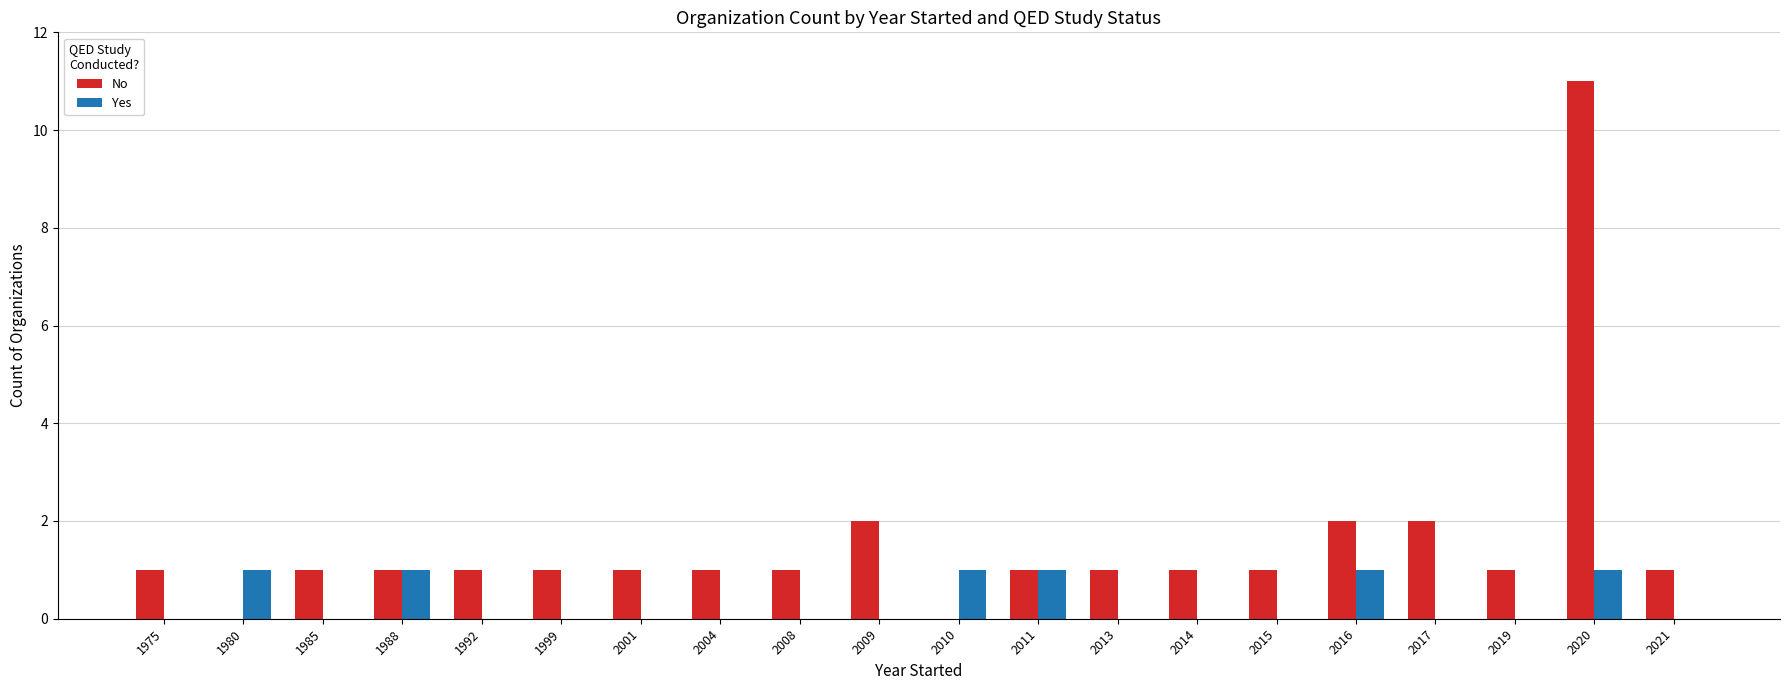

Which series has the largest total across all categories?

No